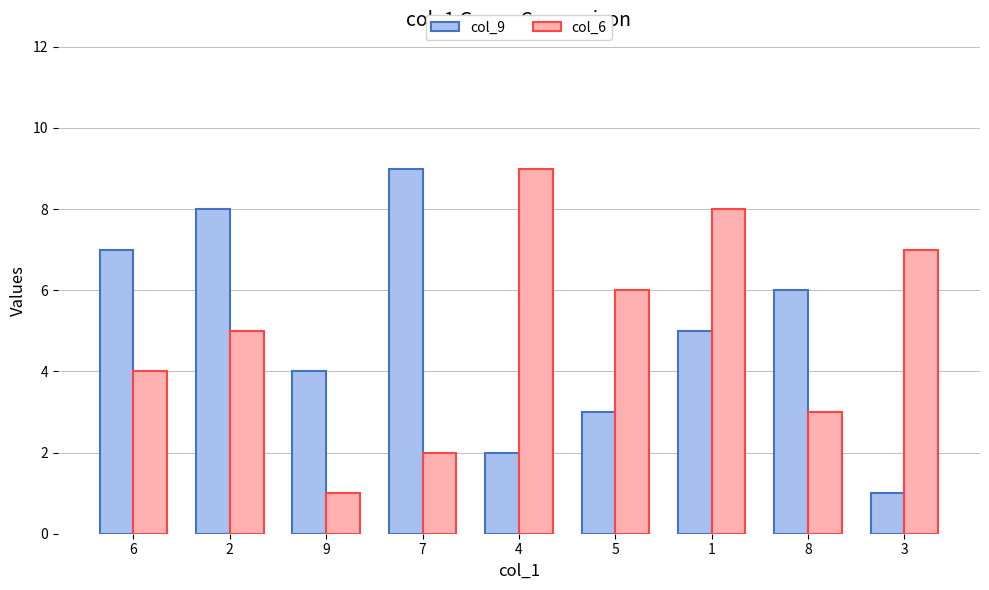

What is the maximum value shown in the chart?

9